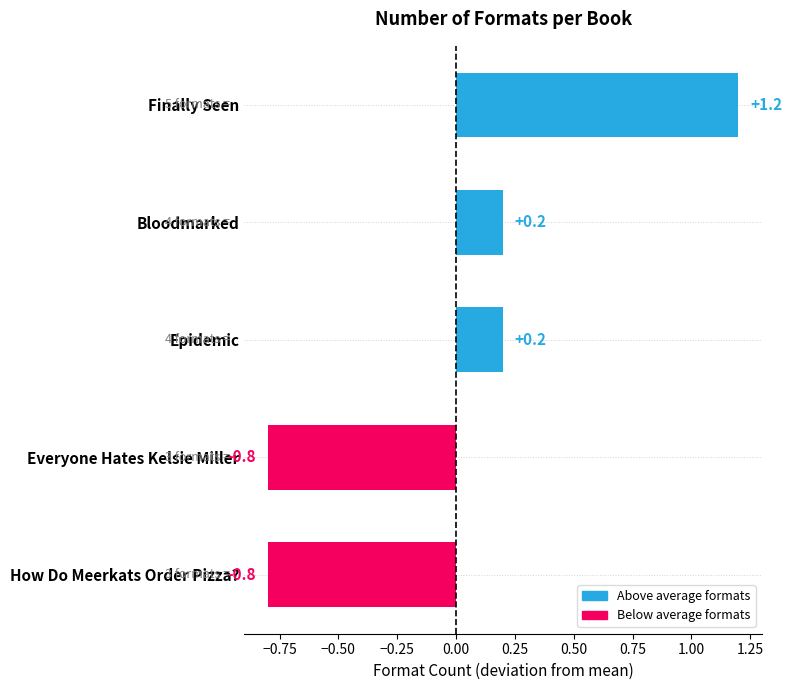

What is the difference between the values at Finally Seen and Epidemic?

1.0